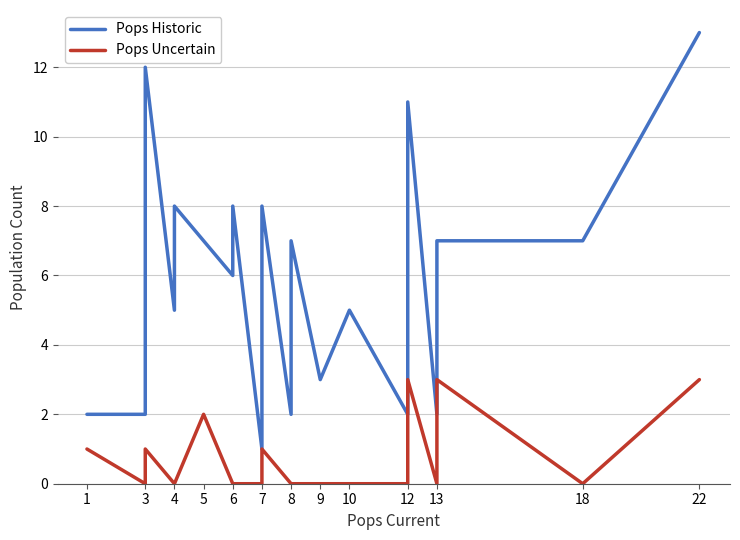

What is the label of the 23rd point from the right?

13